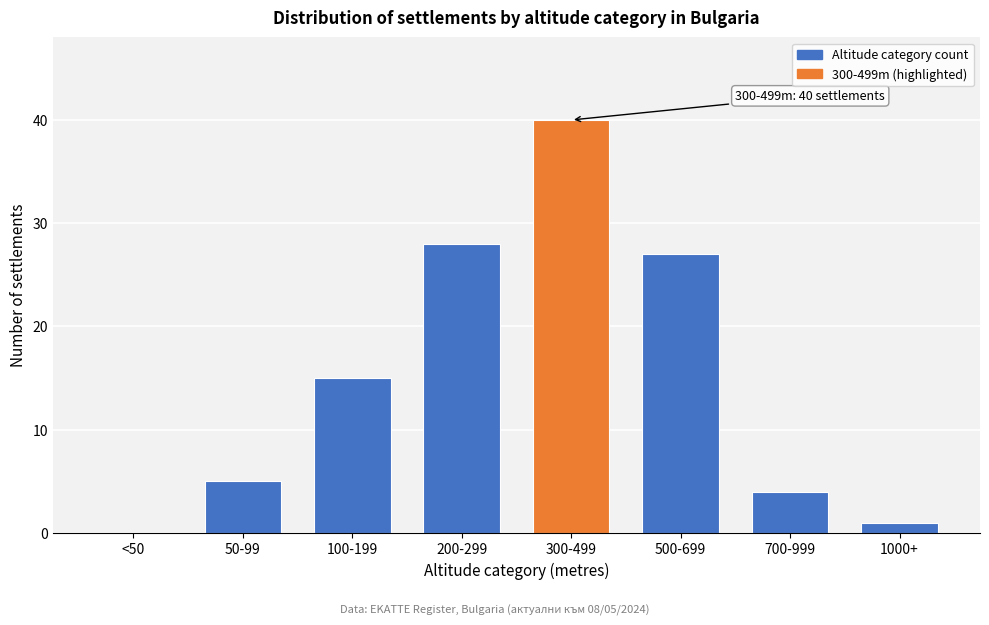

Reading right to left, list all the values displayed in this chart.

1000+=1	700-999=4	500-699=27	300-499=40	200-299=28	100-199=15	50-99=5	<50=0